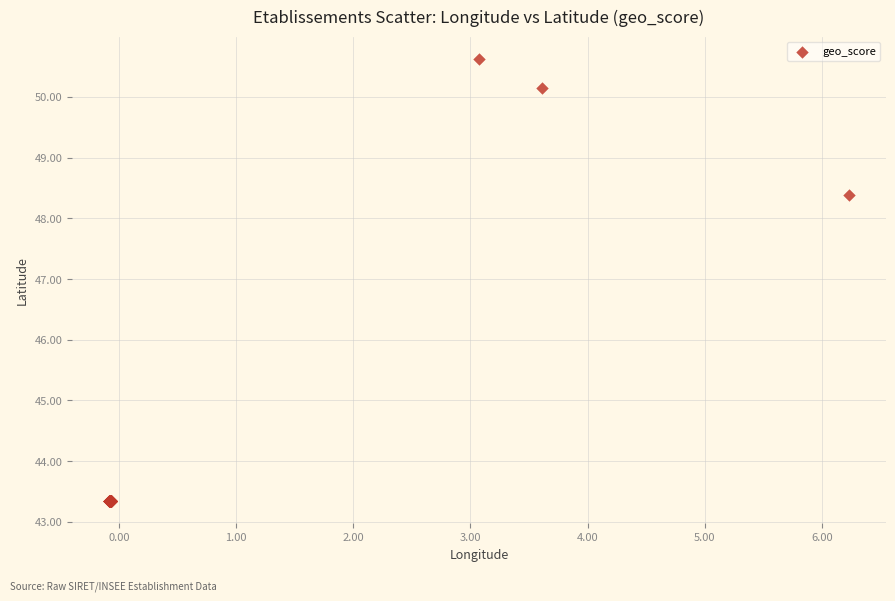

What Y value in the scatter plot is closest to 46?

48.4